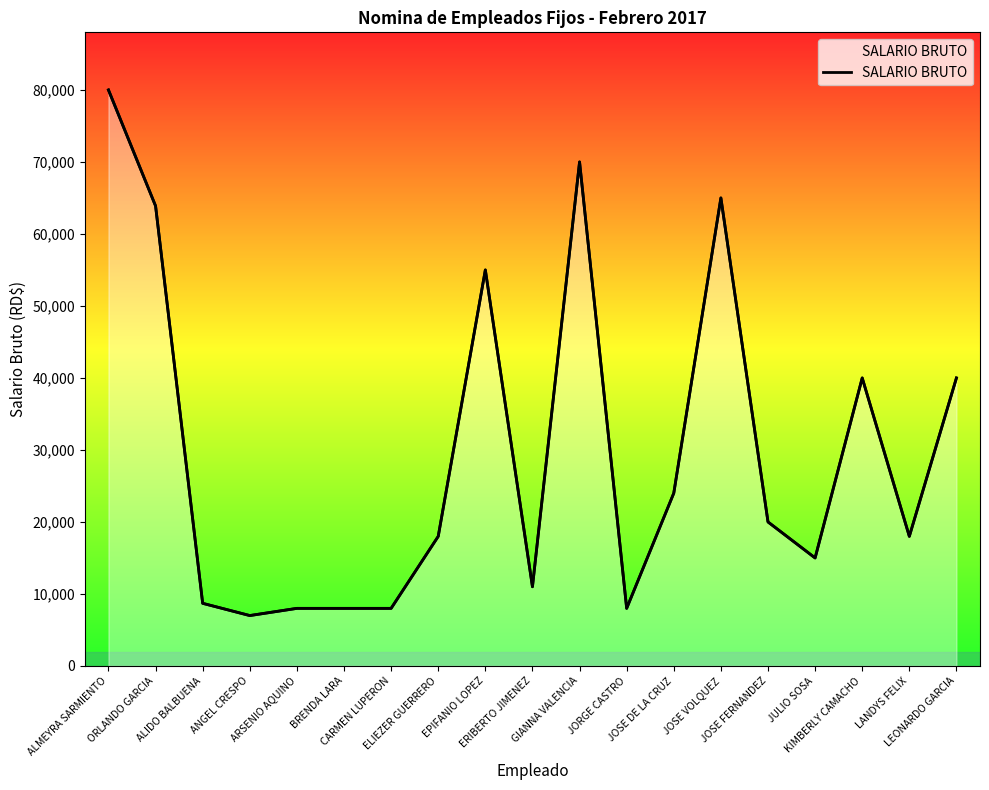

What is the ratio of the value at ARSENIO AQUINO to the value at JOSE VOLQUEZ?

0.1